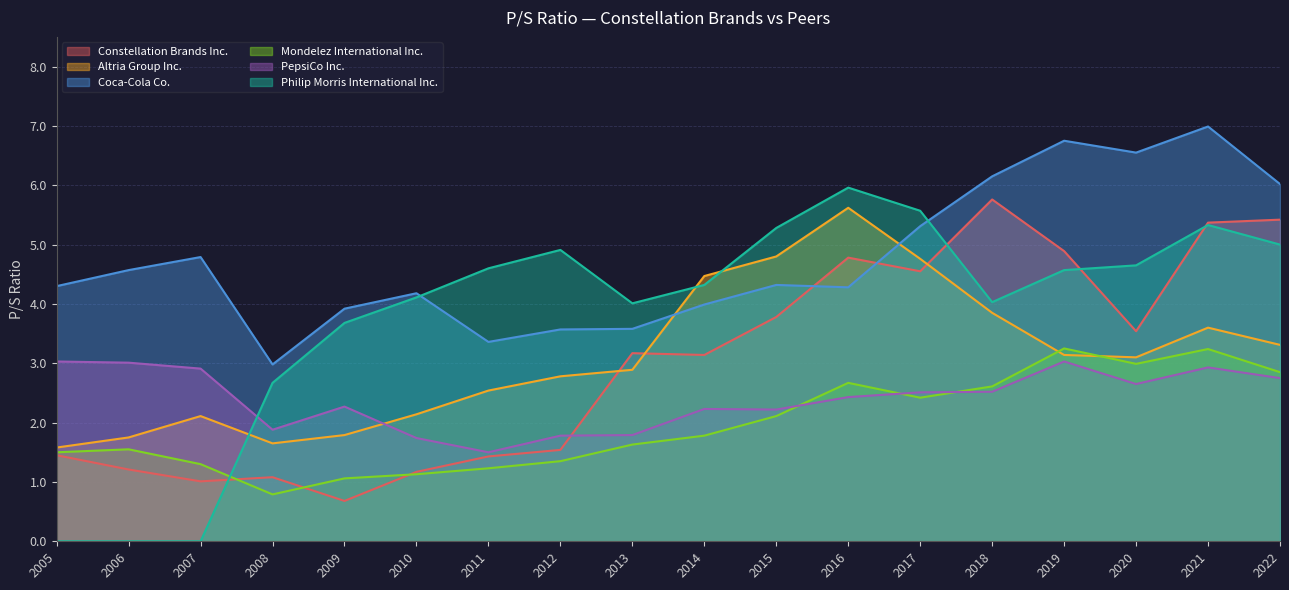

What is the difference between the highest and lowest values at 2021?

4.1